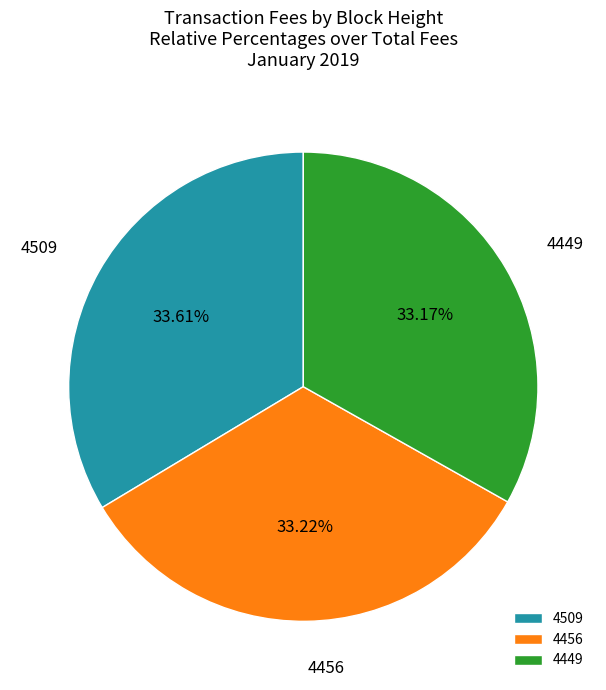

Combined, do 4509 and 4456 account for over 50%?

Yes